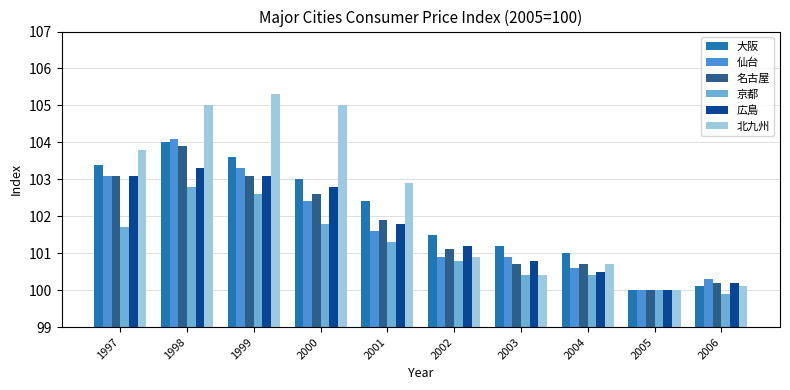

Which series has the widest spread of values?

北九州